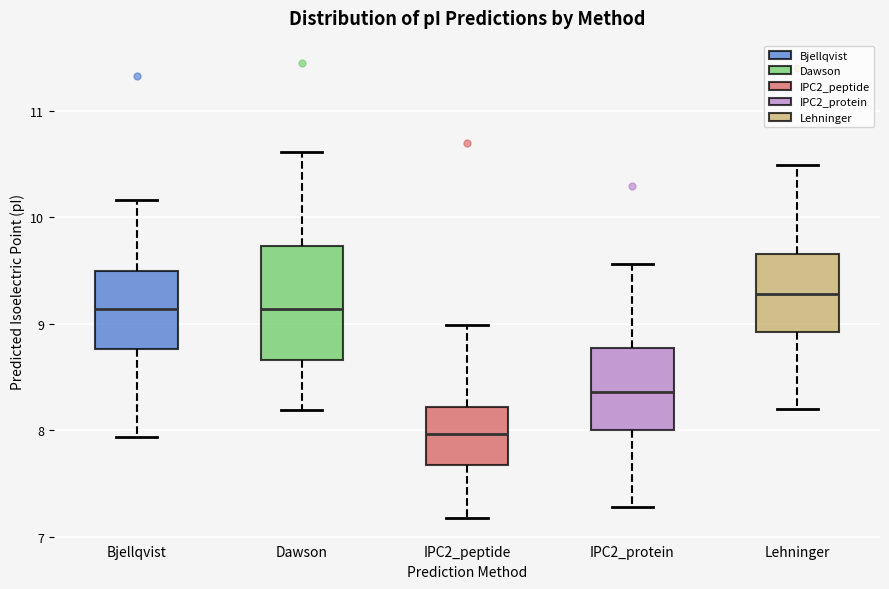

Which box is the tallest, from its lower edge to its upper edge?

Dawson